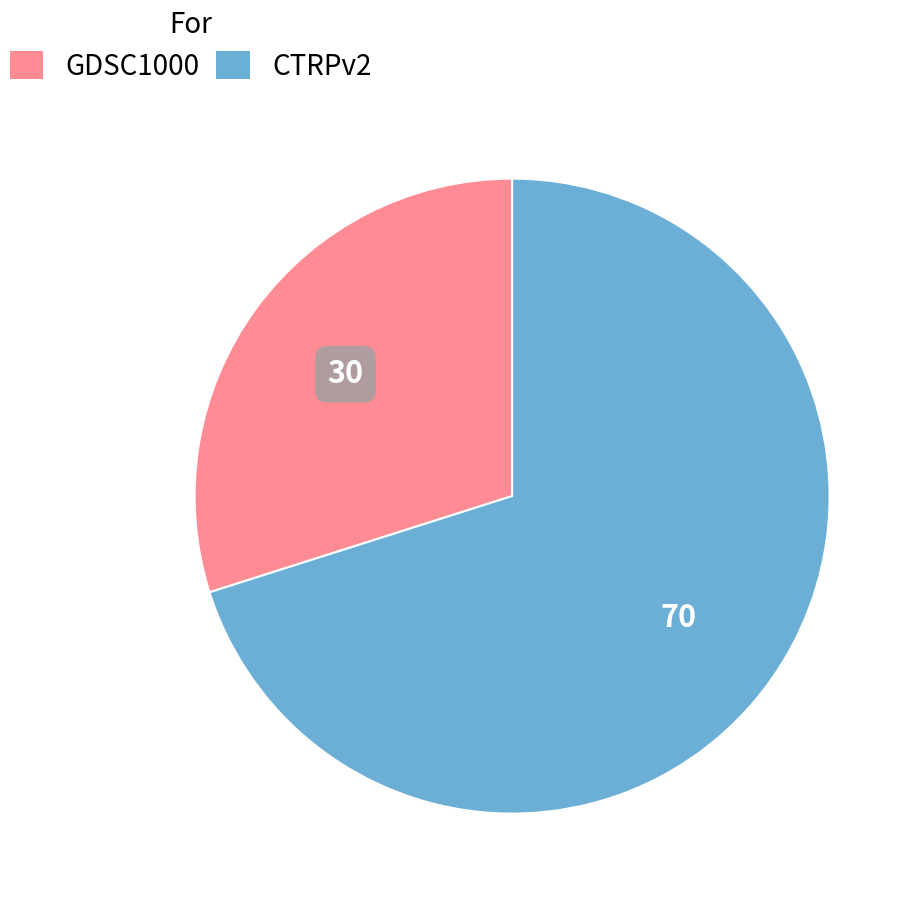

Do GDSC1000 and CTRPv2 together represent more than half of the pie?

Yes